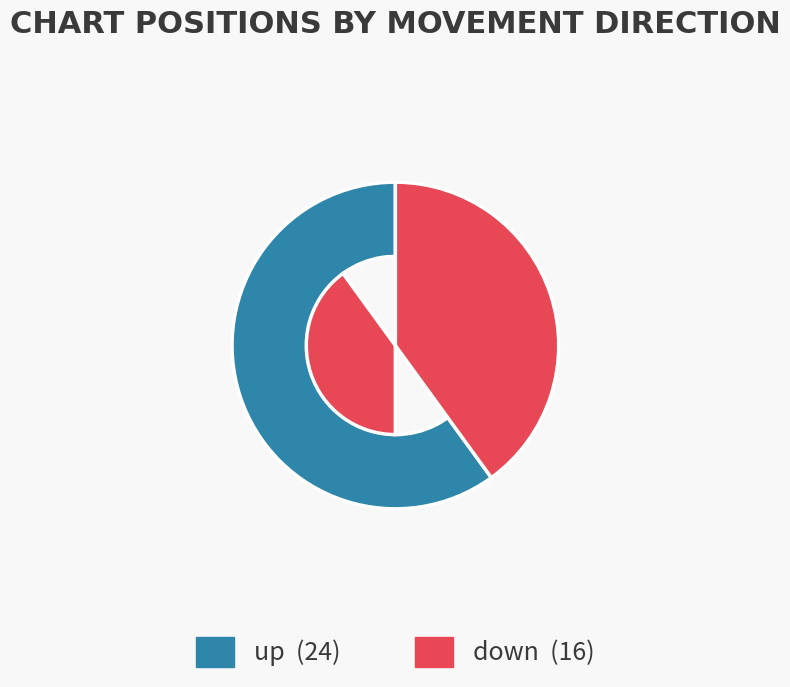

Between down and up, which is larger?

up